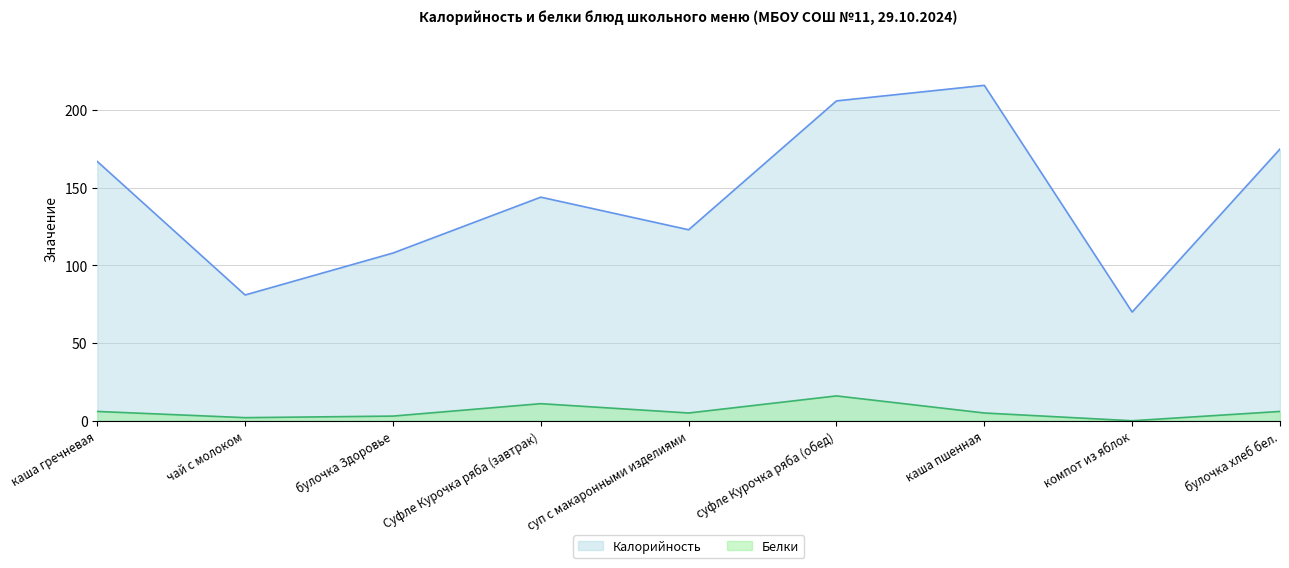

True or false: Калорийность and Белки cross at least once.

False